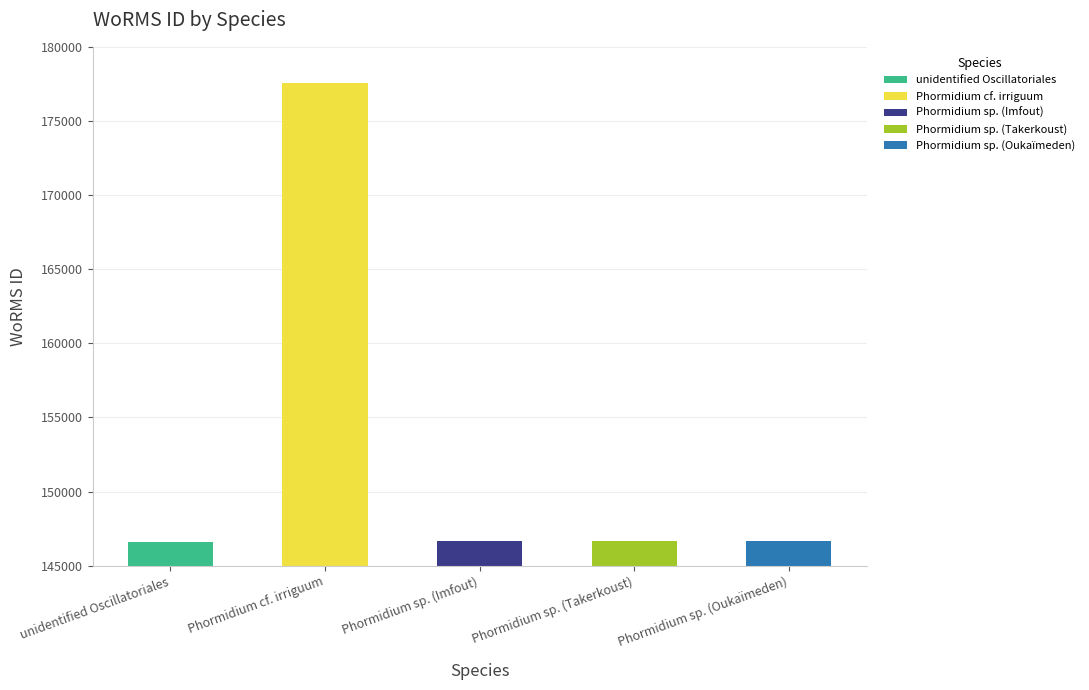

What is the average value?

152842